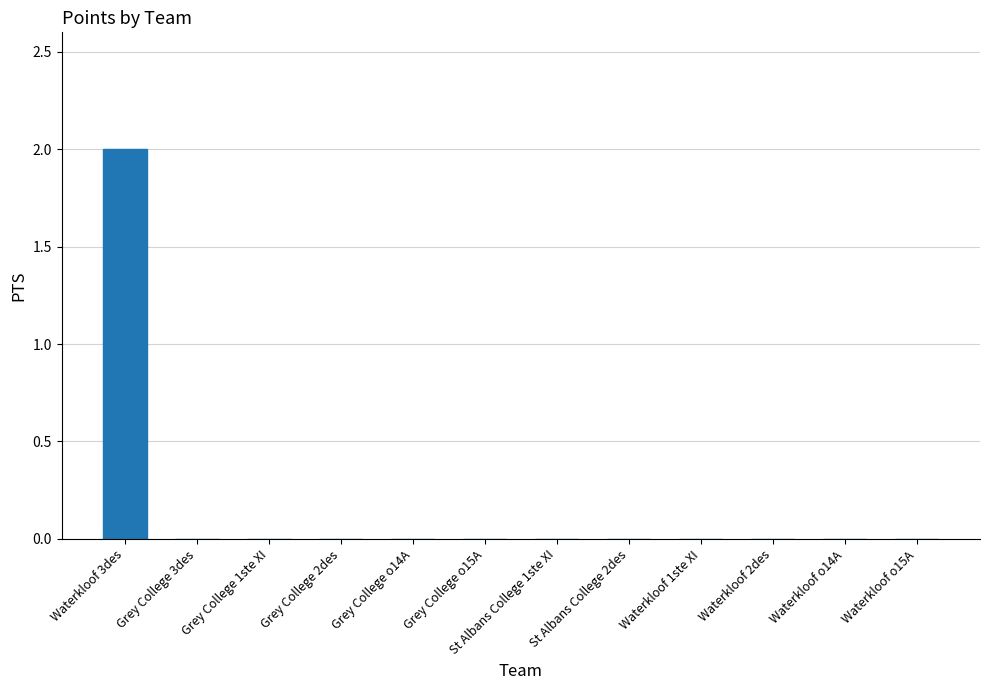

The value at Waterkloof o15A is 1. True or false?

False